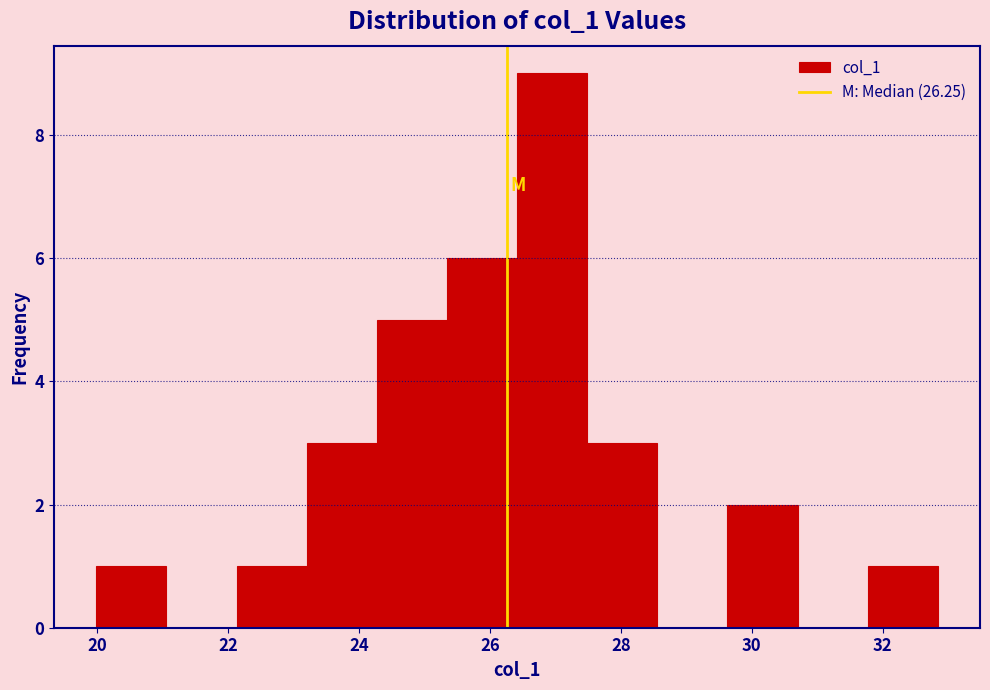

Reading left to right, transcribe this chart: for each bar, give the range it covers on the x-axis and its height. Neither the bar edges nor the heights are printed on the chart, so give them approximately, as read against the axes.

20.0 to 21.0: 1
21.0 to 22.2: 0
22.2 to 23.2: 1
23.2 to 24.2: 3
24.2 to 25.4: 5
25.4 to 26.4: 6
26.4 to 27.4: 9
27.4 to 28.6: 3
28.6 to 29.6: 0
29.6 to 30.6: 2
30.6 to 31.8: 0
31.8 to 32.8: 1